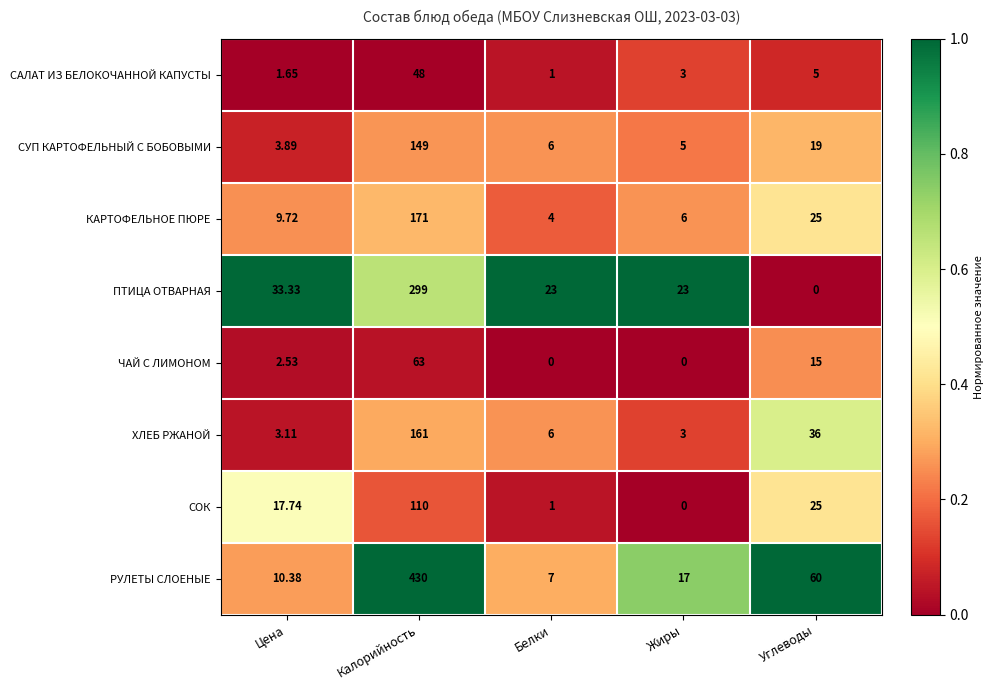

How many distinct data groups are displayed?

8